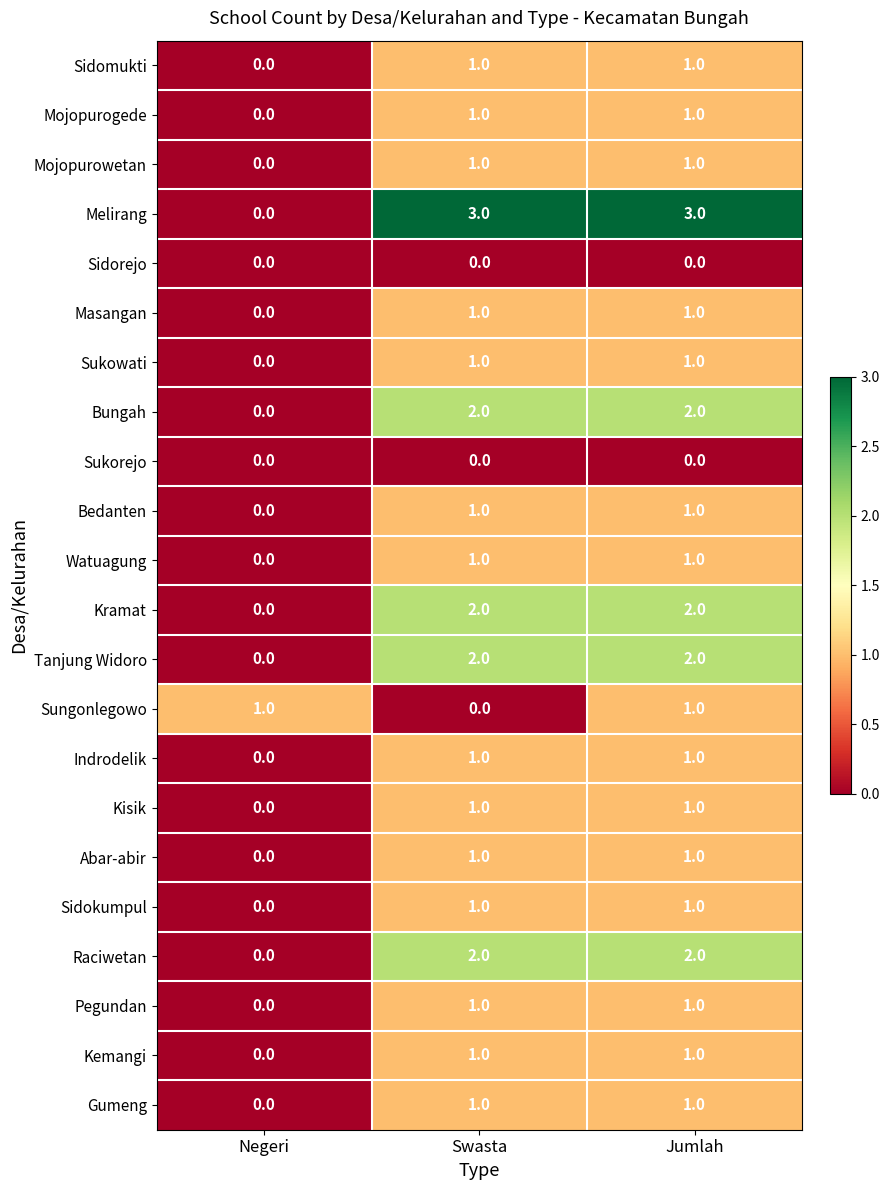

At which category is the sum across all series the highest?

Jumlah